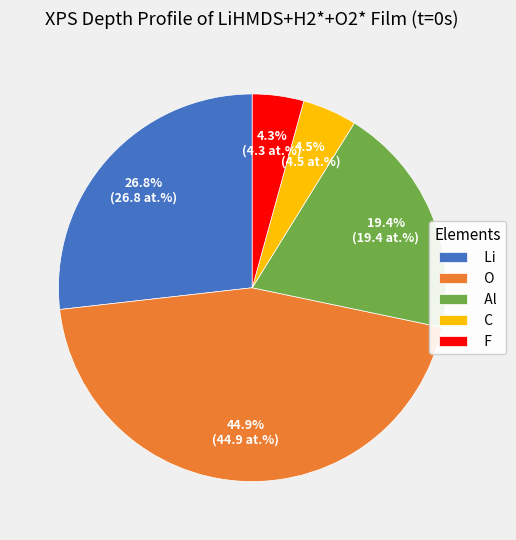

The F slice represents 4% of the pie. True or false?

True